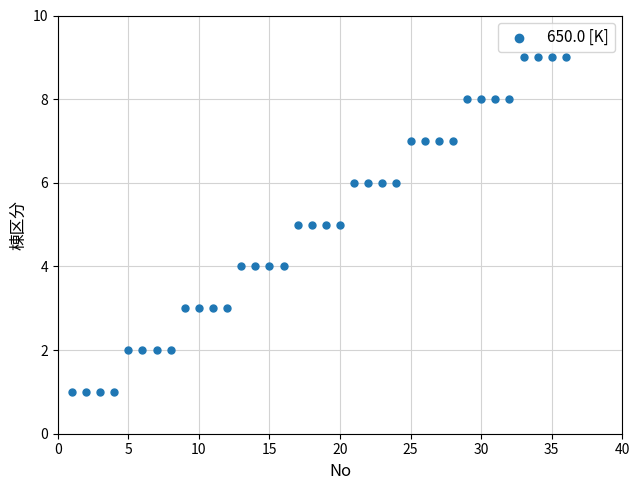

What is the range of Y values (max minus min)?

8